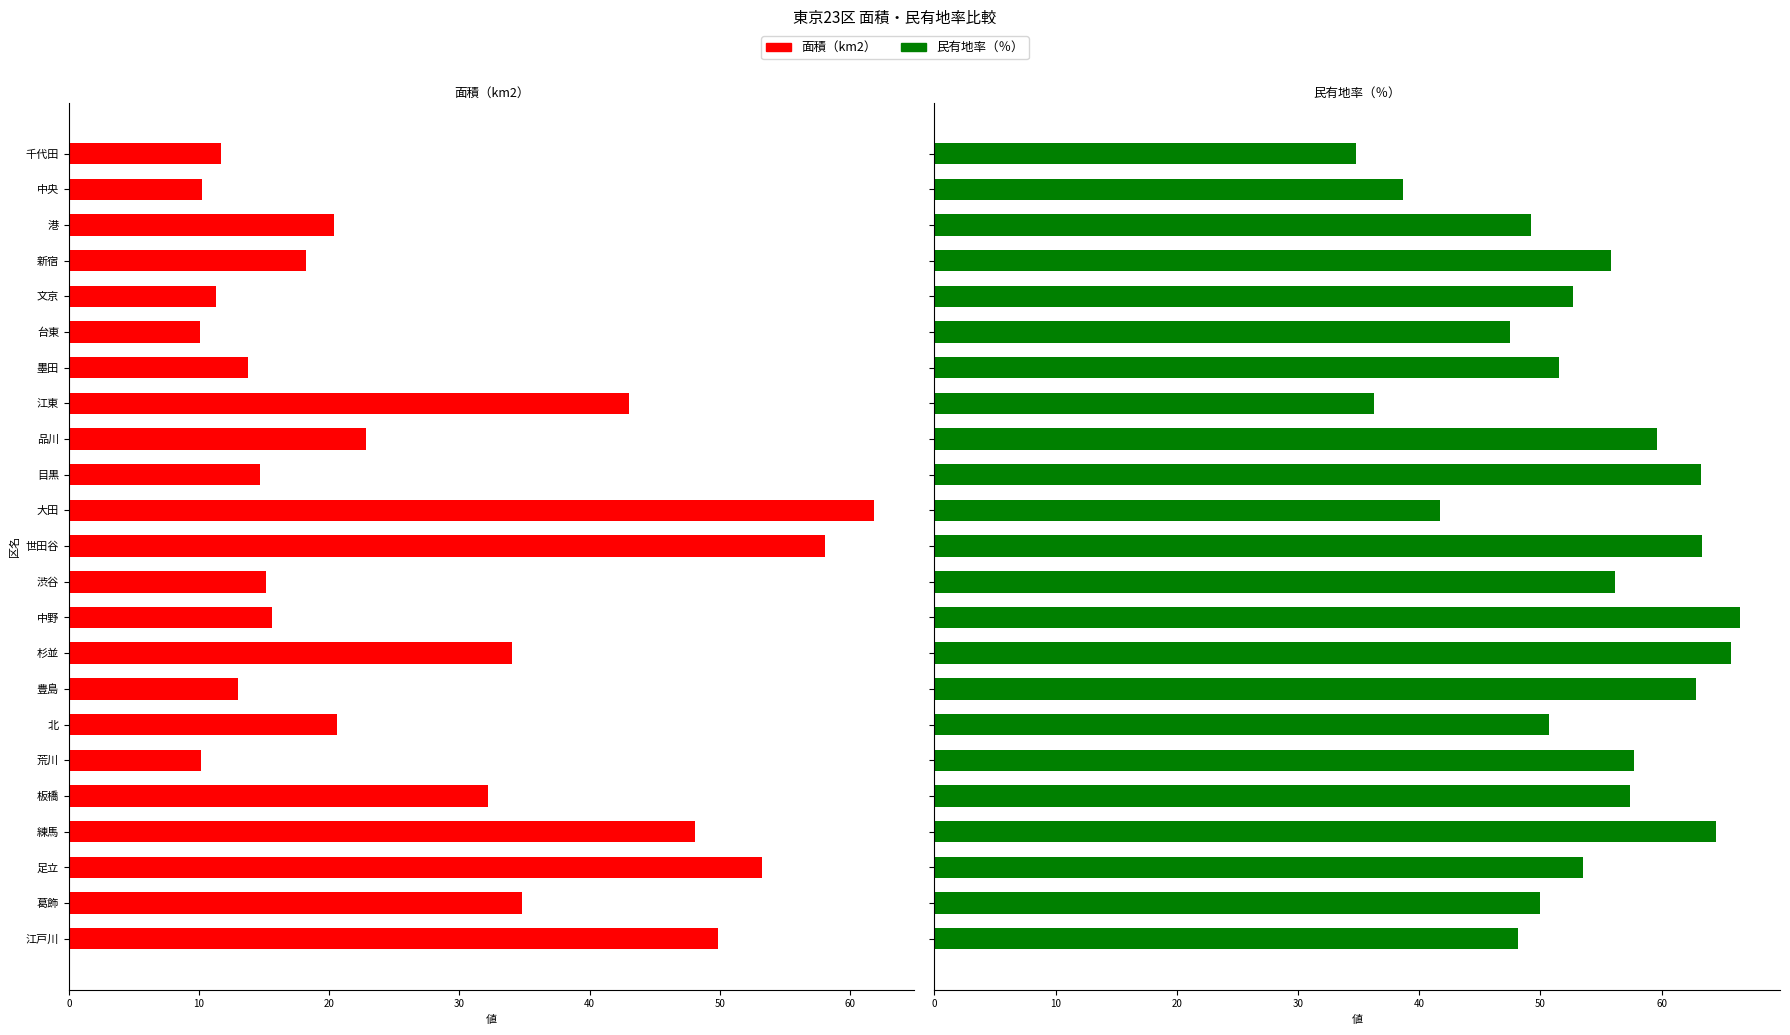

Does the chart contain any negative values?

No